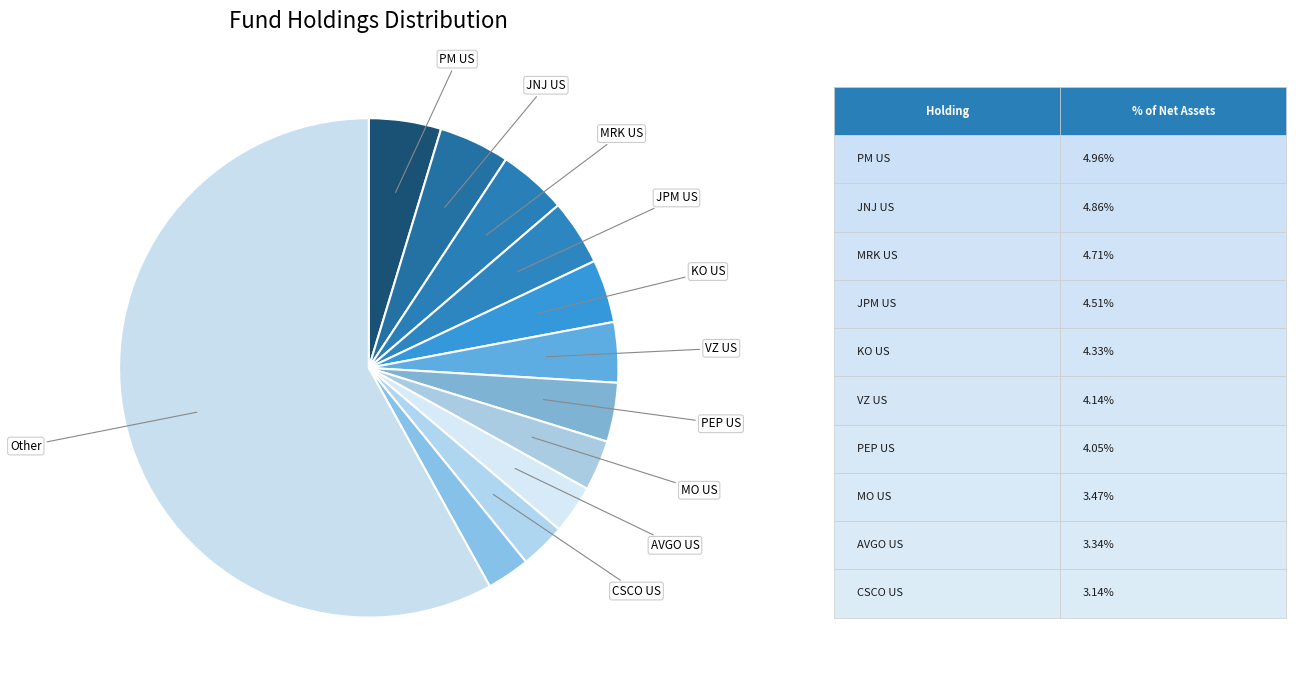

How many segments does this pie chart have?

12